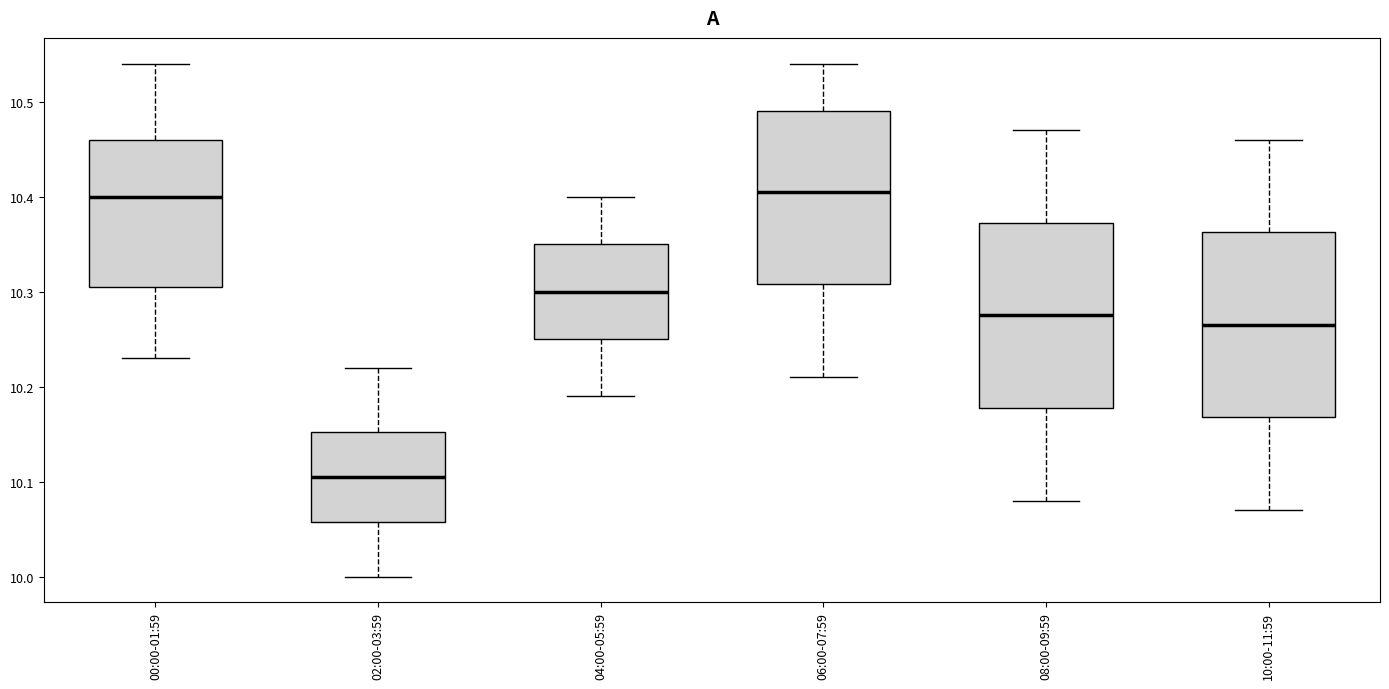

Where does the median line of the box for 00:00-01:59 sit on the y-axis? The values are not printed on the chart, so give them approximately, as read against the axis.

10.40